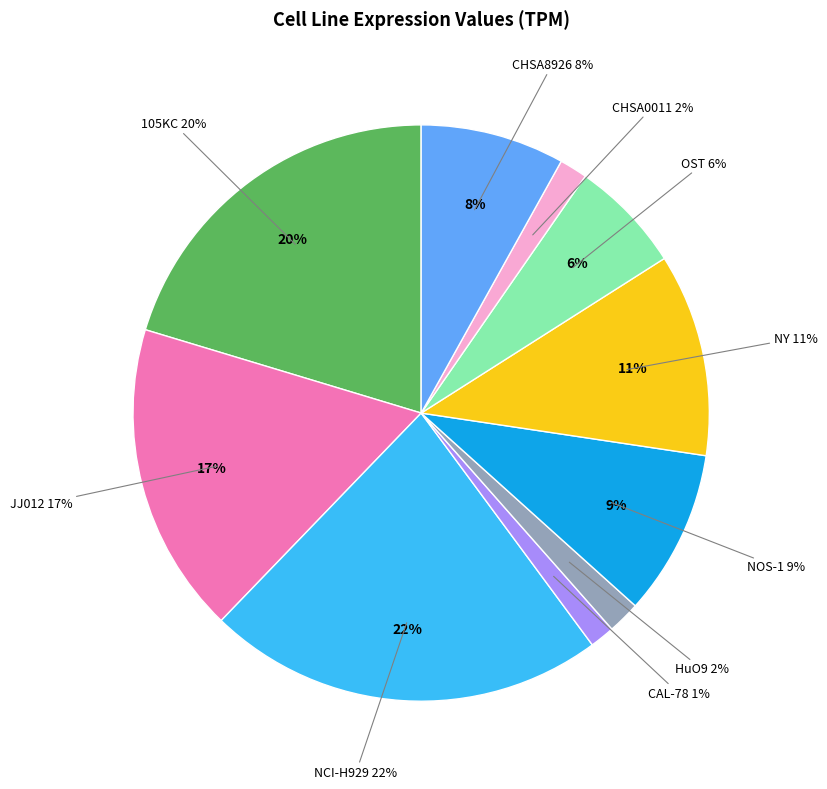

The NCI-H929 slice represents 22% of the pie. True or false?

True